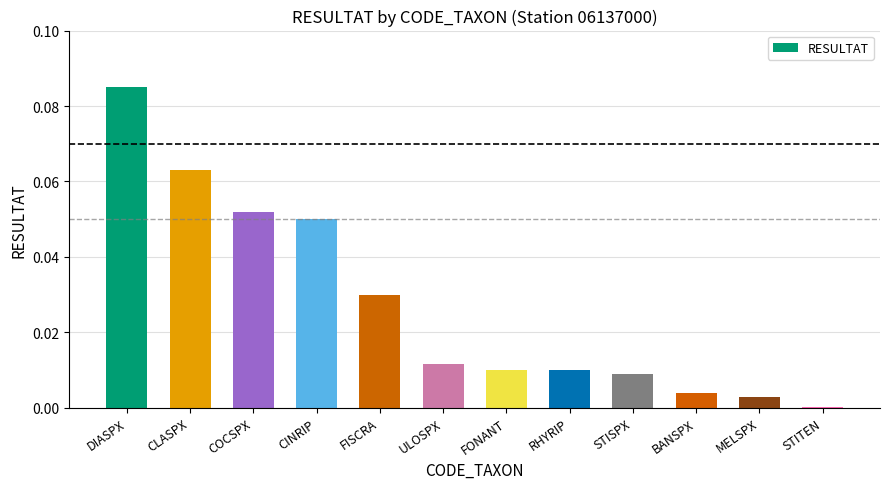

List the labels in order of value, smallest first.

STITEN, MELSPX, BANSPX, STISPX, FONANT, RHYRIP, ULOSPX, FISCRA, CINRIP, COCSPX, CLASPX, DIASPX